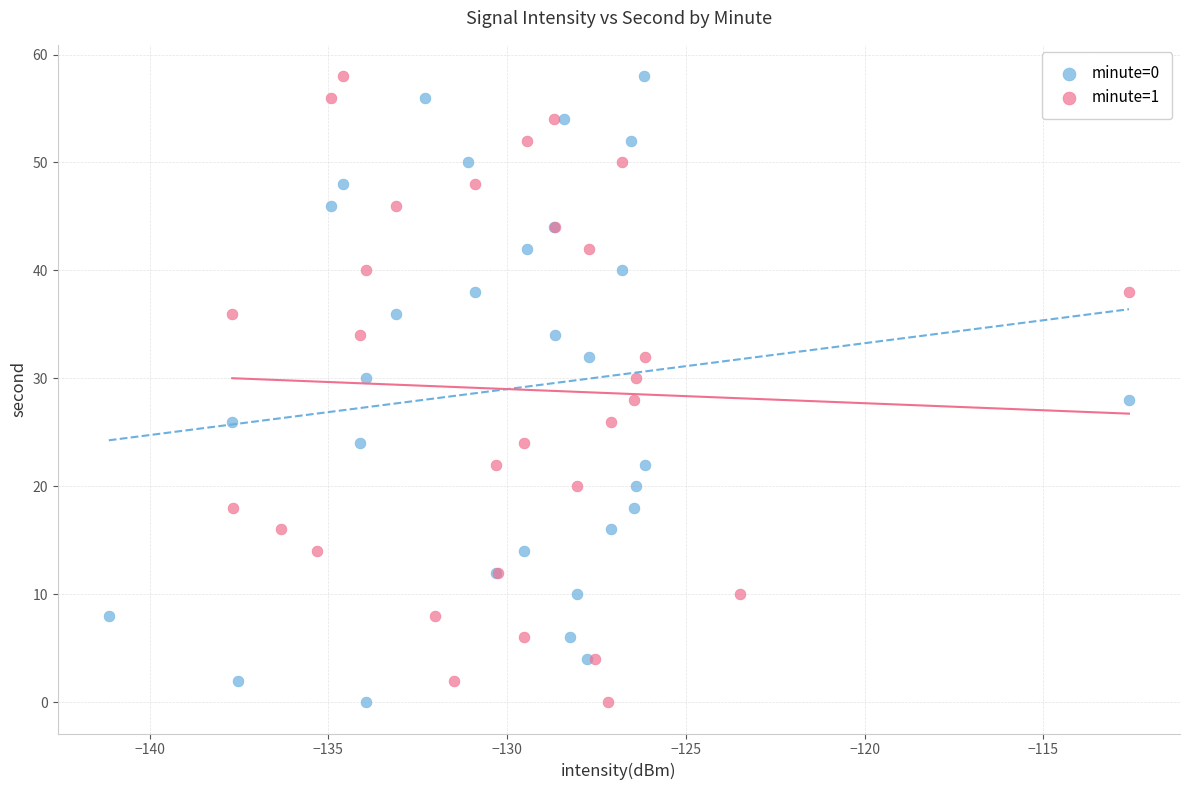

What are all the series names shown in the legend?

minute=0, minute=1